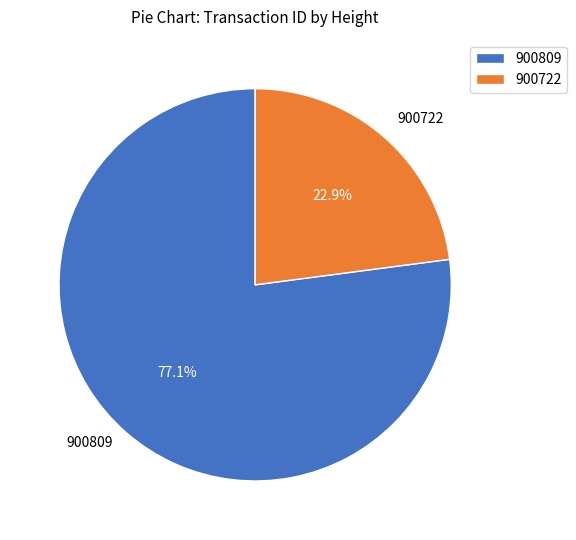

Do 900722 and 900809 together represent more than half of the pie?

Yes